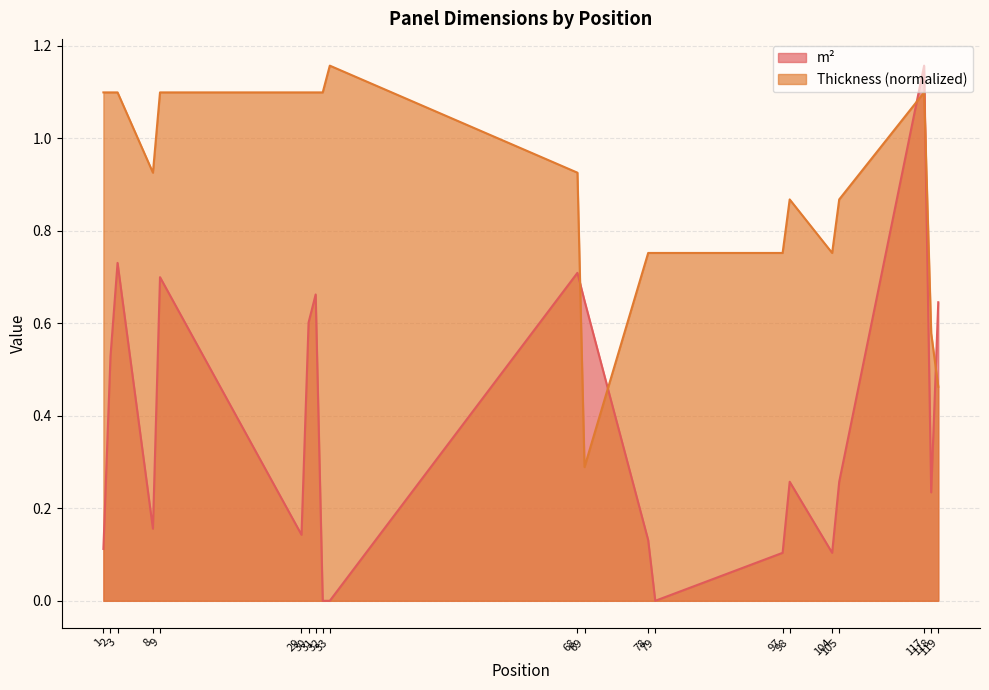

What is the difference between the second highest and minimum values in the Thickness series?

0.8